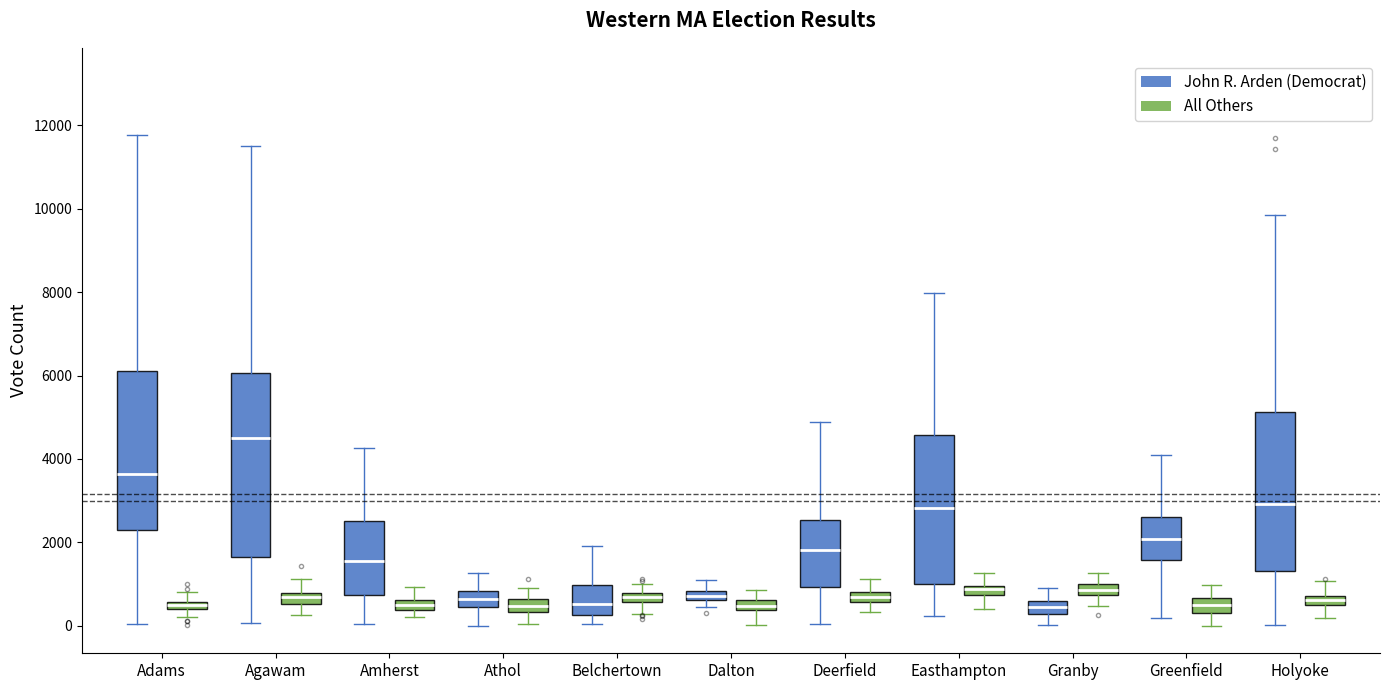

Where does the upper whisker of the box for Holyoke (All Others) end on the y-axis? The values are not printed on the chart, so give them approximately, as read against the axis.

1000